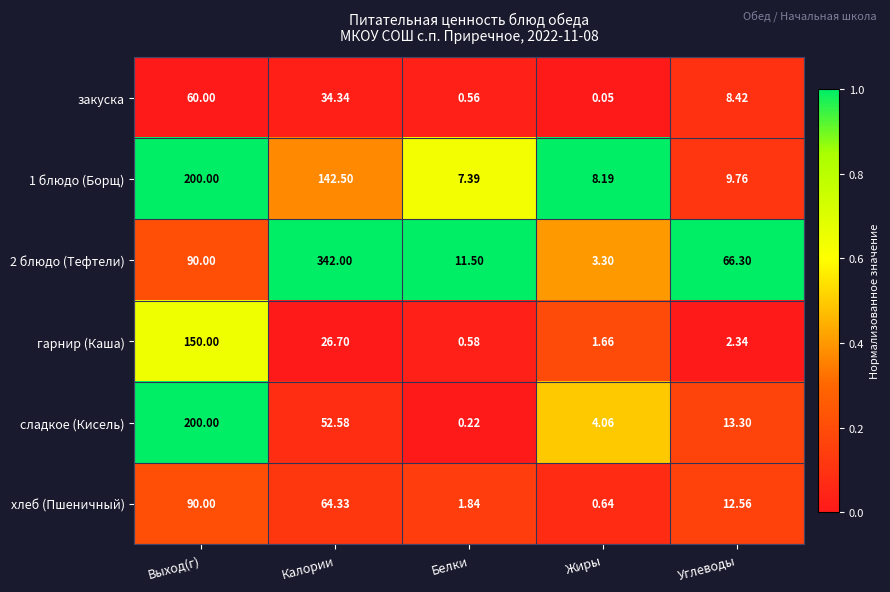

At which label does 1 блюдо (Борщ) first exceed 9?

Выход(г)